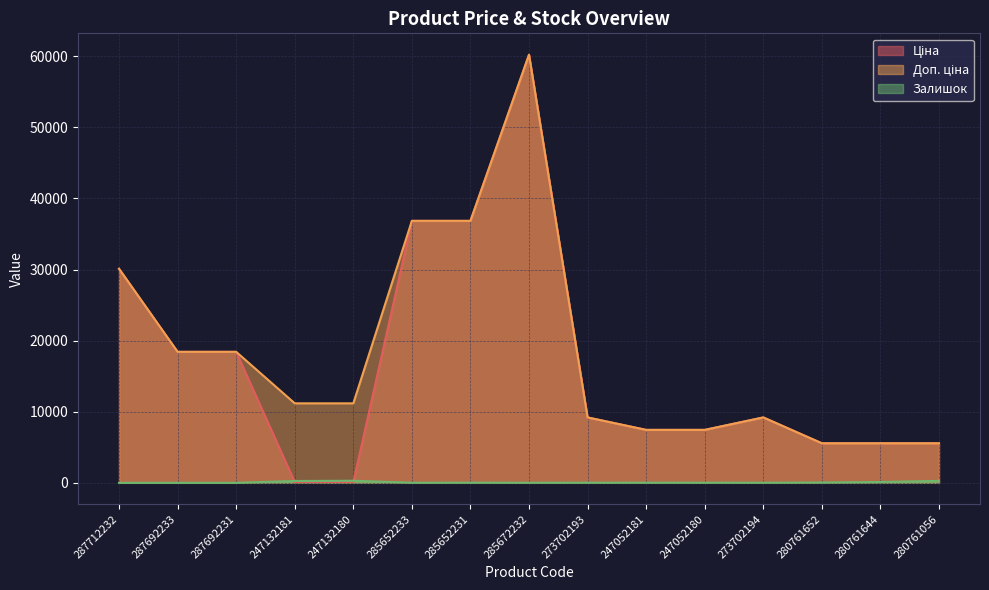

In Залишок, how many points are lower than both neighbors (excluding endpoints)?

3